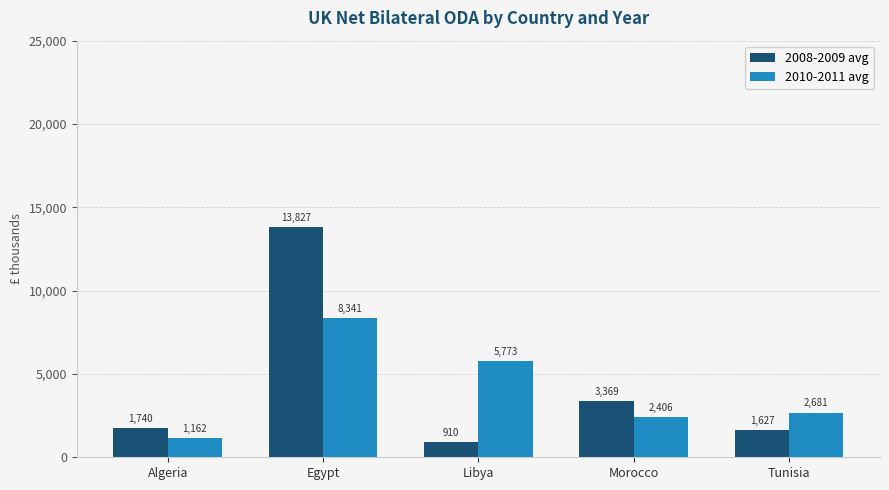

At which label does 2010-2011 avg reach its peak?

Egypt